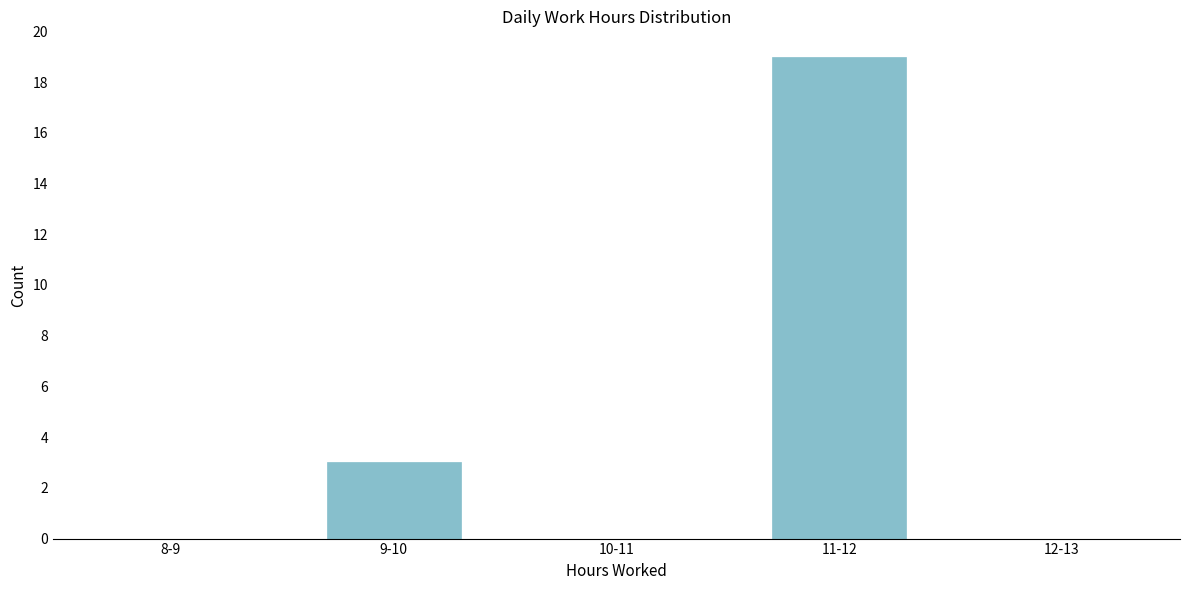

Reading left to right, what are all the values shown in this chart?

8-9=0	9-10=3	10-11=0	11-12=19	12-13=0